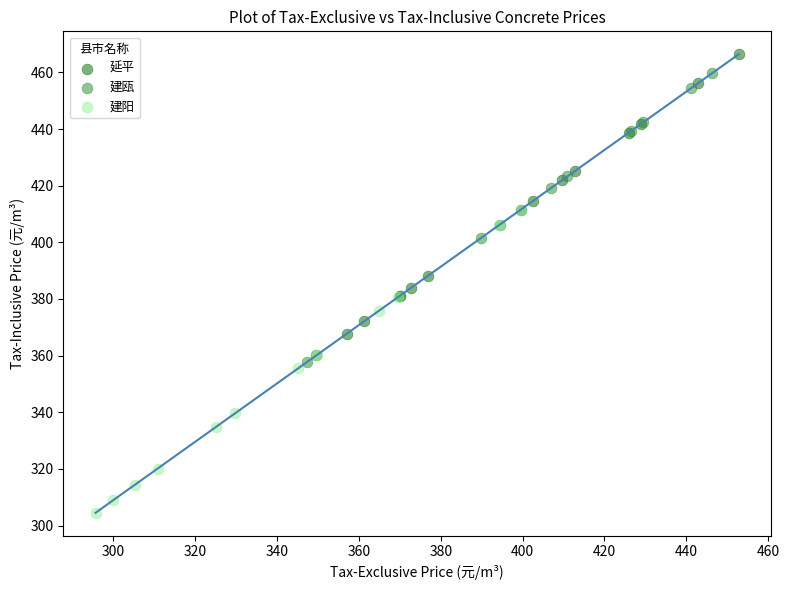

What are all the series names shown in the legend?

延平, 建瓯, 建阳